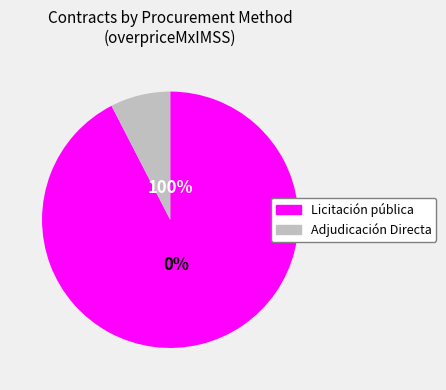

Is it true that Licitación pública is 100% of the pie?

True